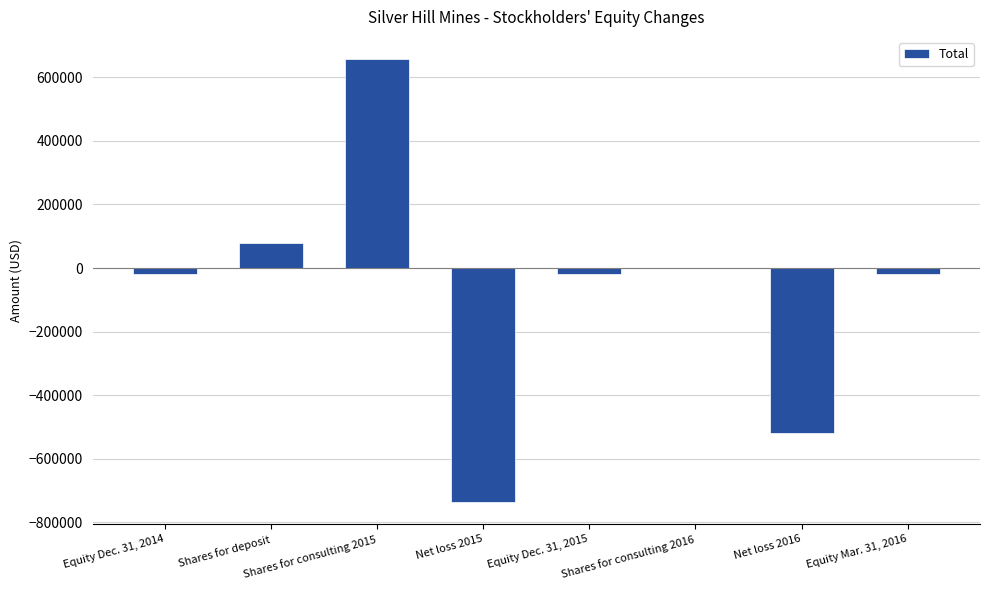

Between Shares for deposit and Net loss 2015, which is larger?

Shares for deposit